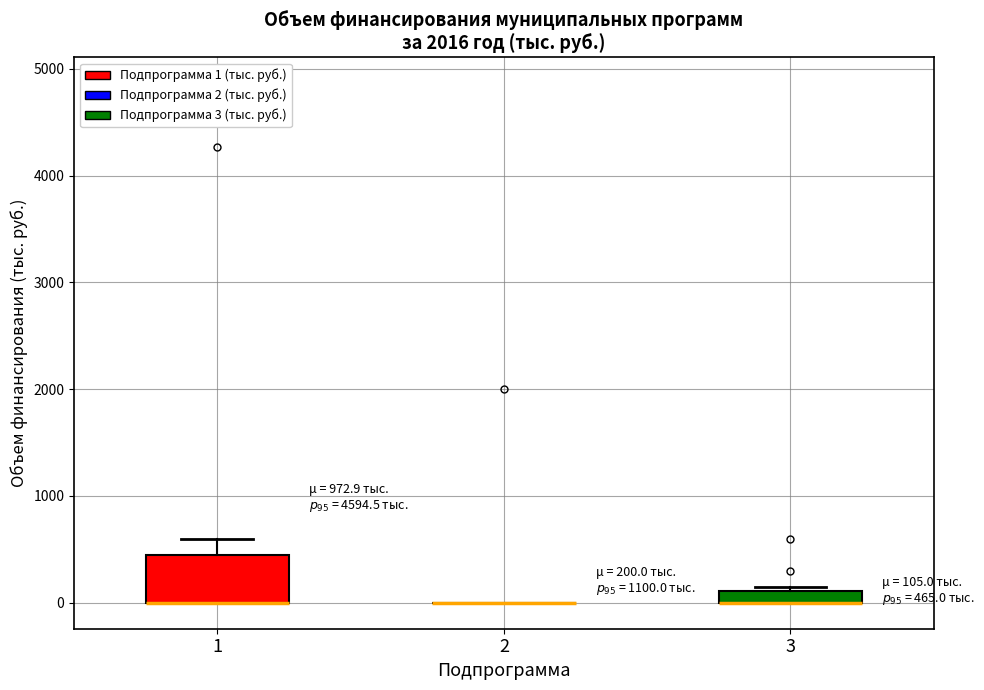

Which box is the tallest, from its lower edge to its upper edge?

1